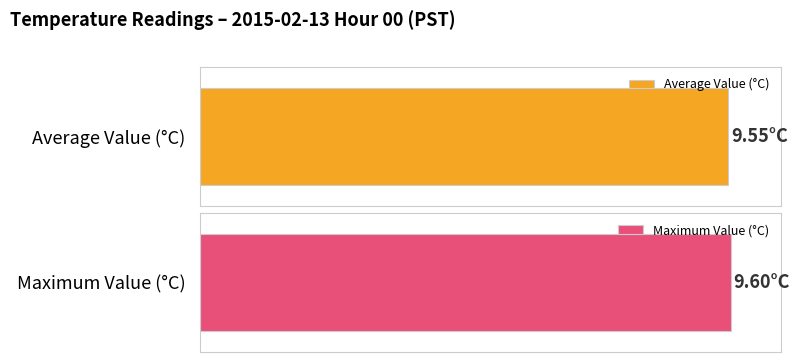

Which series has the largest range (max minus min)?

Average Value